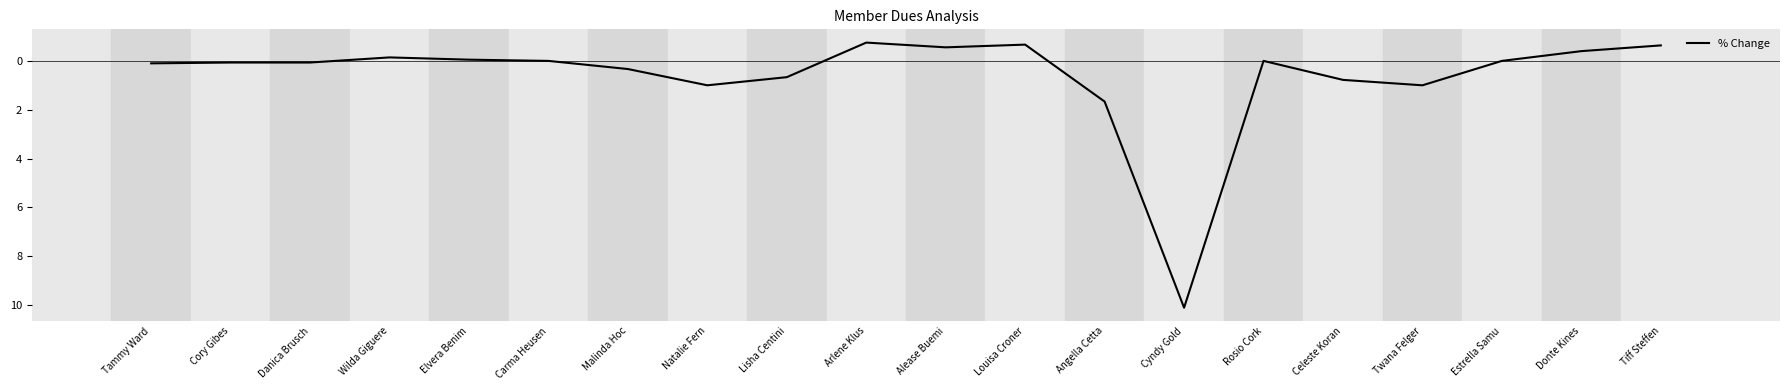

Is this an area chart (filled region under the line)?

No